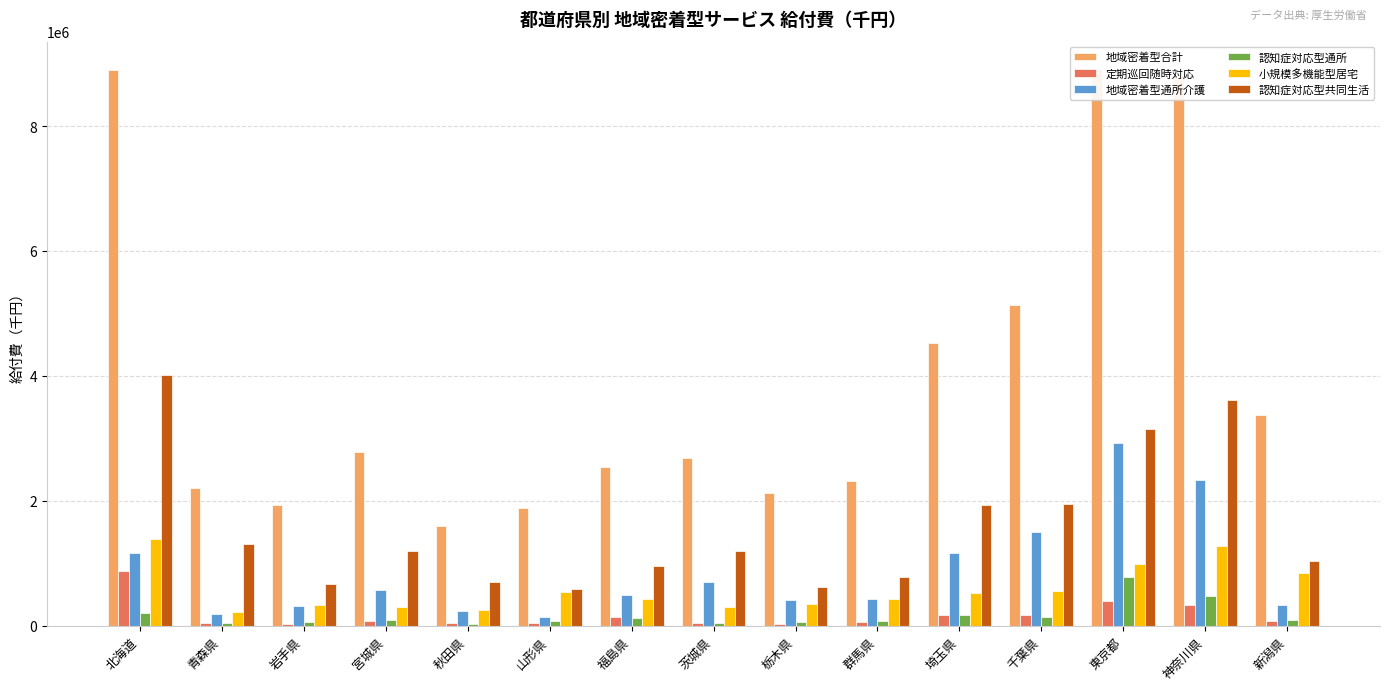

List the series in order of their peak value, highest first.

地域密着型合計, 認知症対応型共同生活, 地域密着型通所介護, 小規模多機能型居宅, 定期巡回随時対応, 認知症対応型通所